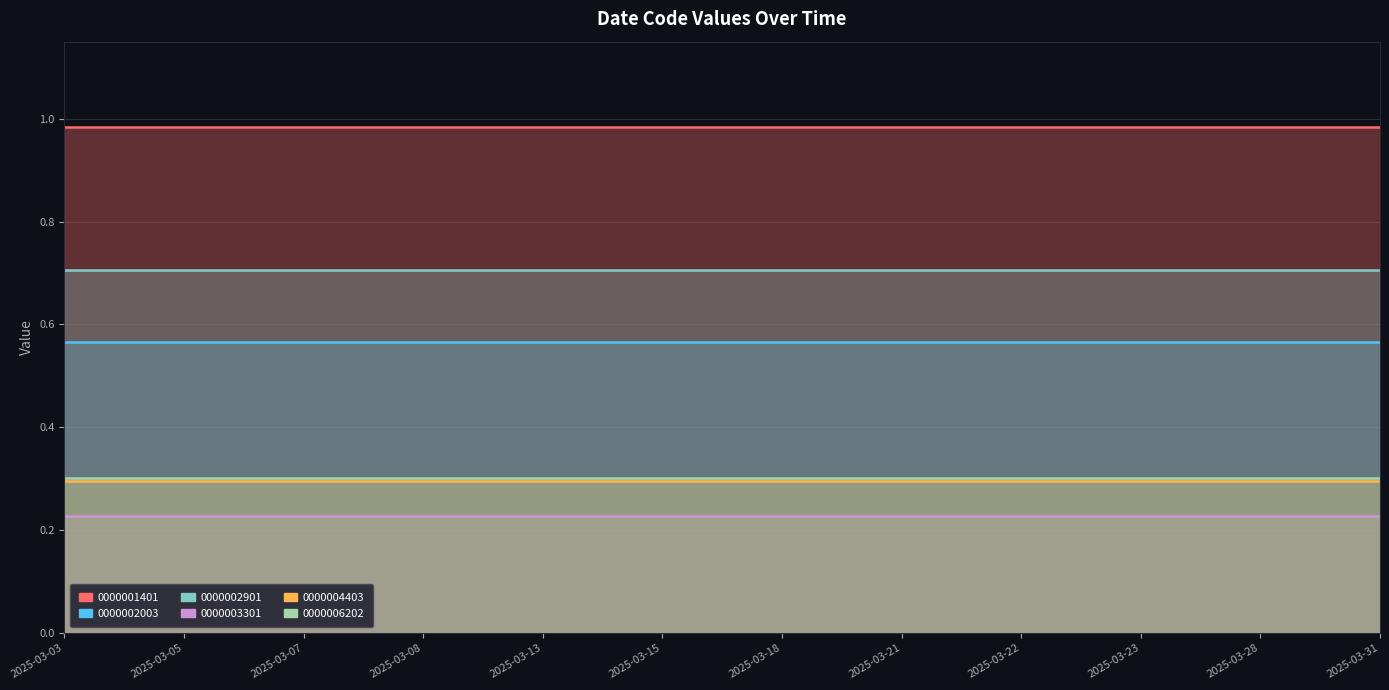

At which label does 0000006202 reach its peak?

2025-03-03